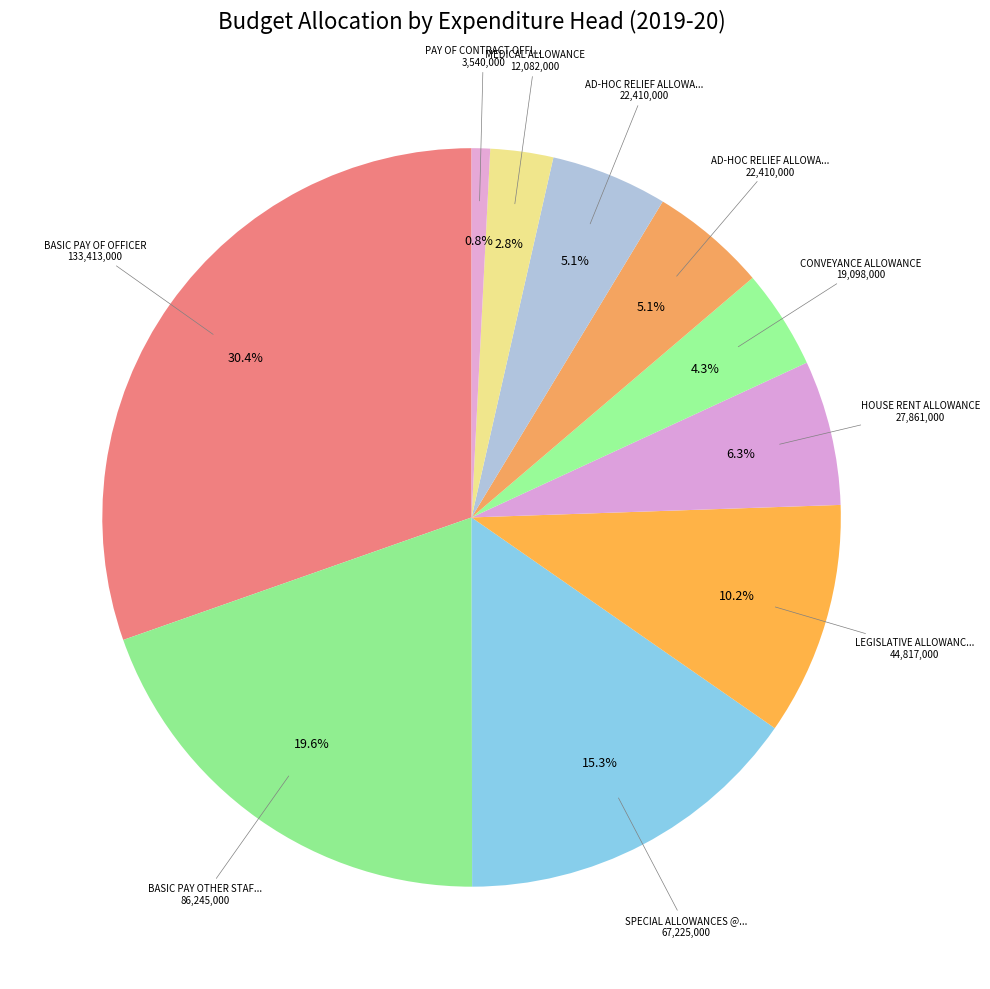

How many segments does this pie chart have?

10